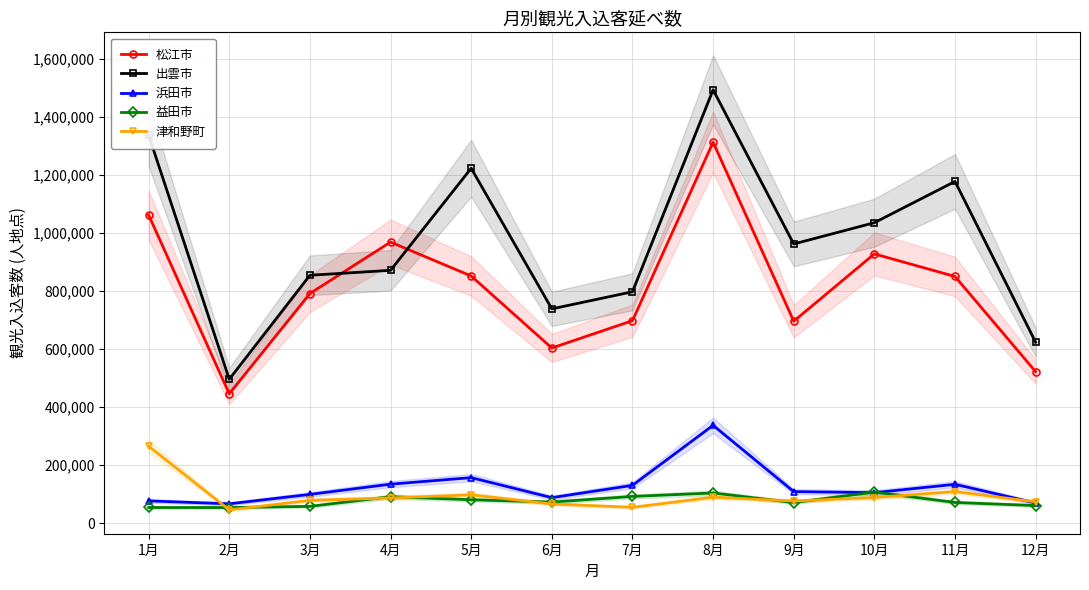

True or false: 津和野町 and 出雲市 cross at least once.

False